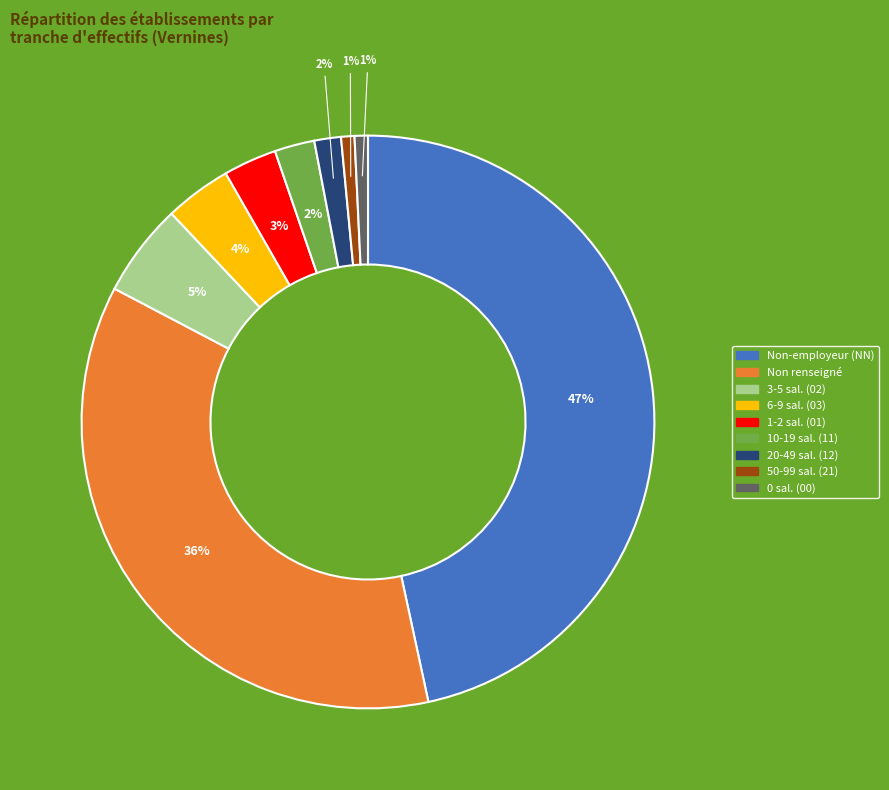

To the nearest percent, what is the difference between the largest and smallest slice percentages?

46%